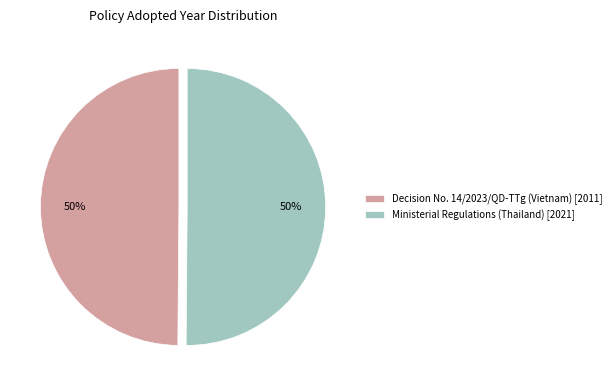

Approximately how many times larger is the value at Decision No. 14/2023/QD-TTg (Vietnam) [2011] compared to Ministerial Regulations (Thailand) [2021]?

1.0